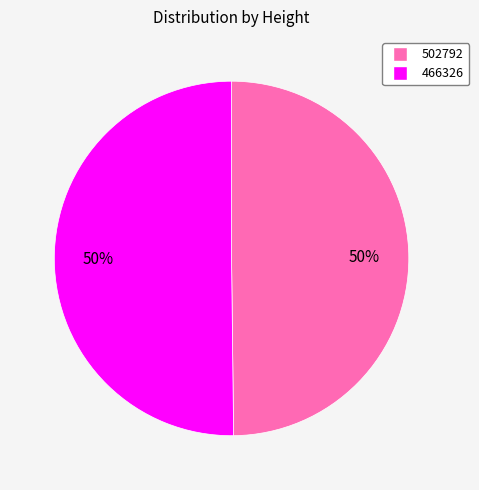

To the nearest percent, what percentage of the pie is 466326?

50%